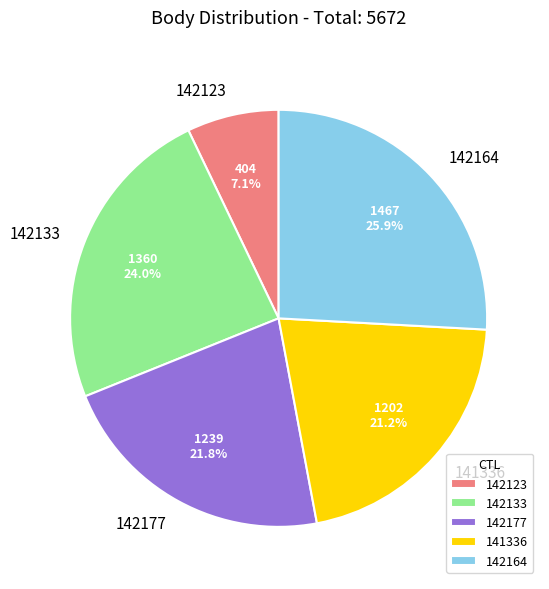

What is the largest slice in the pie chart?

142164